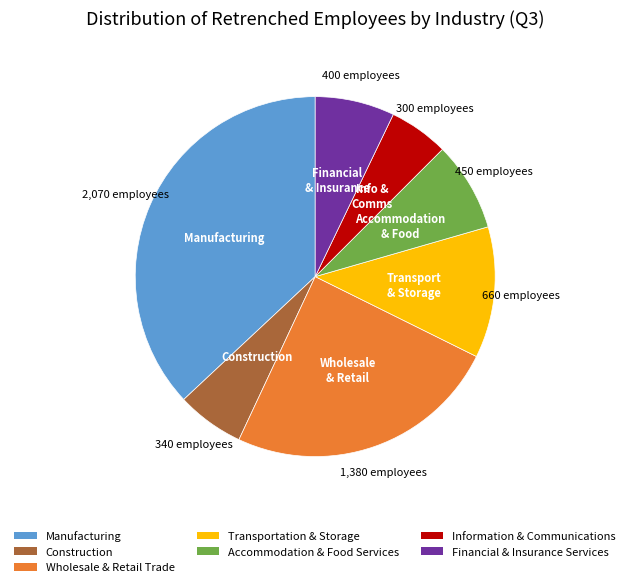

The Wholesale & Retail Trade slice represents 10% of the pie. True or false?

False